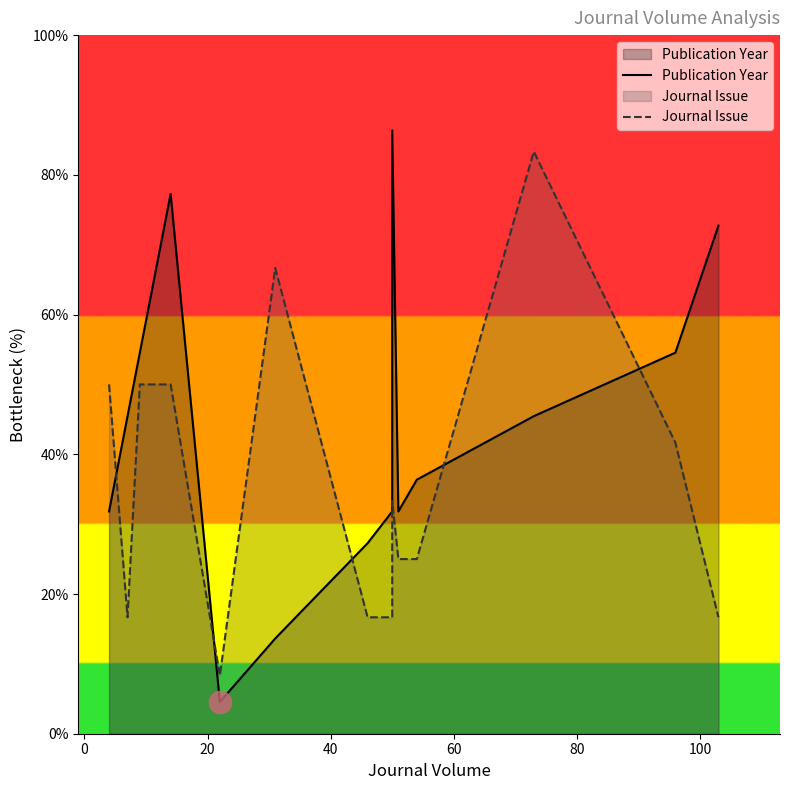

Which series has the largest range (max minus min)?

Publication Year